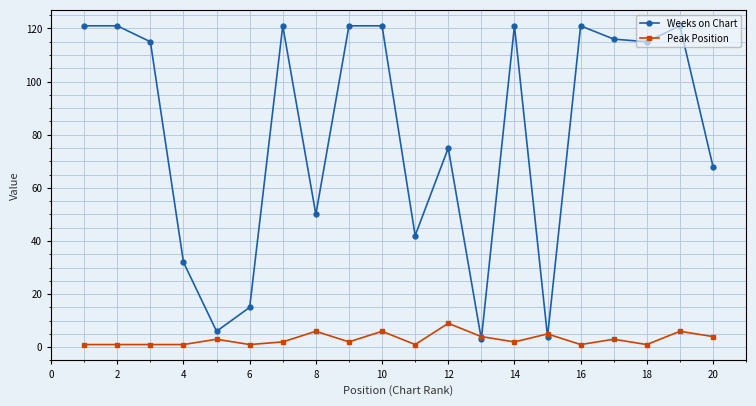

Reading left to right, what are all the values shown in this chart?

Weeks on Chart: 121	121	115	32	6	15	121	50	121	121	42	75	3	121	4	121	116	115	121	68
Peak Position: 1	1	1	1	3	1	2	6	2	6	1	9	4	2	5	1	3	1	6	4